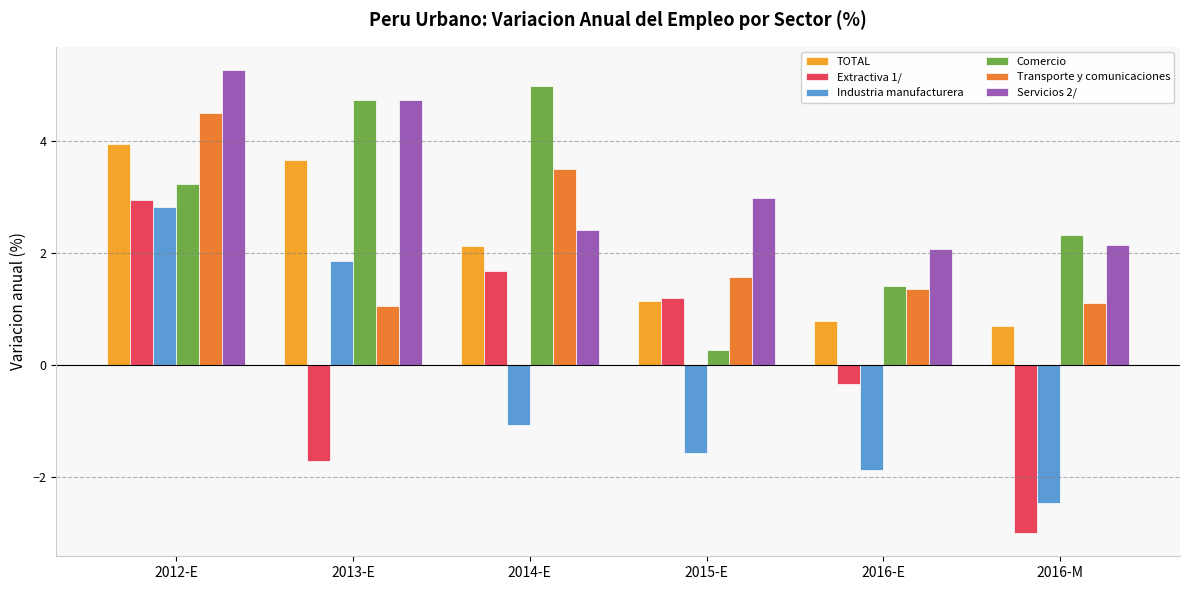

What is the difference between the Industria manufacturera values at 2015-E and 2016-M?

0.9